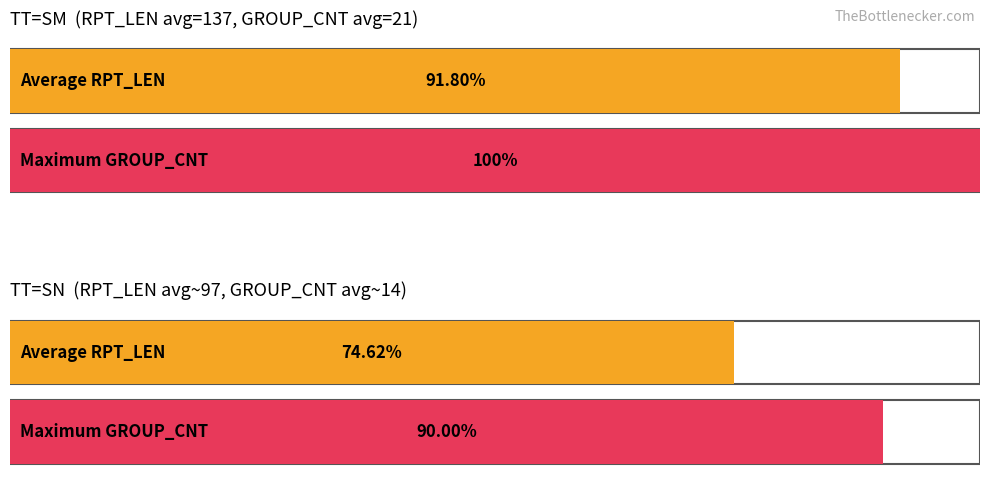

How many distinct data groups are displayed?

2